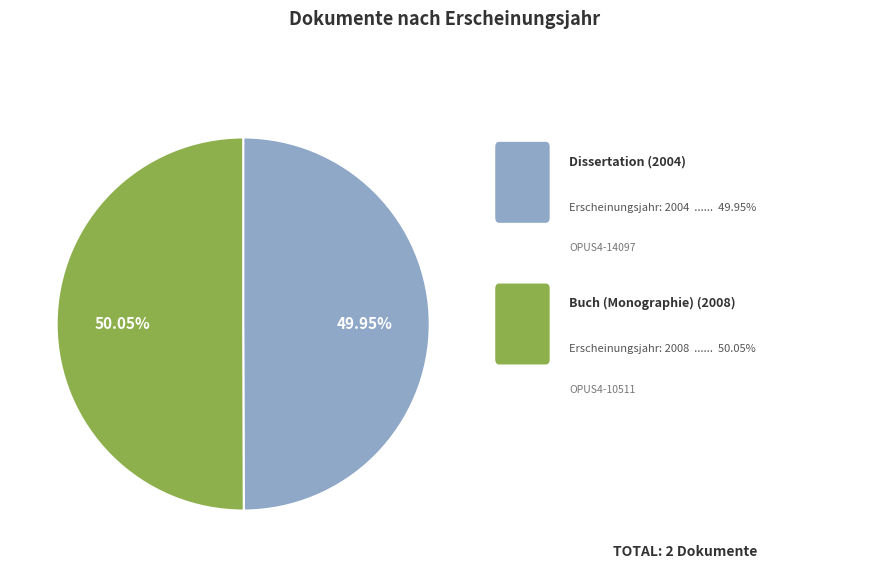

To the nearest percent, what is the average slice percentage?

50%